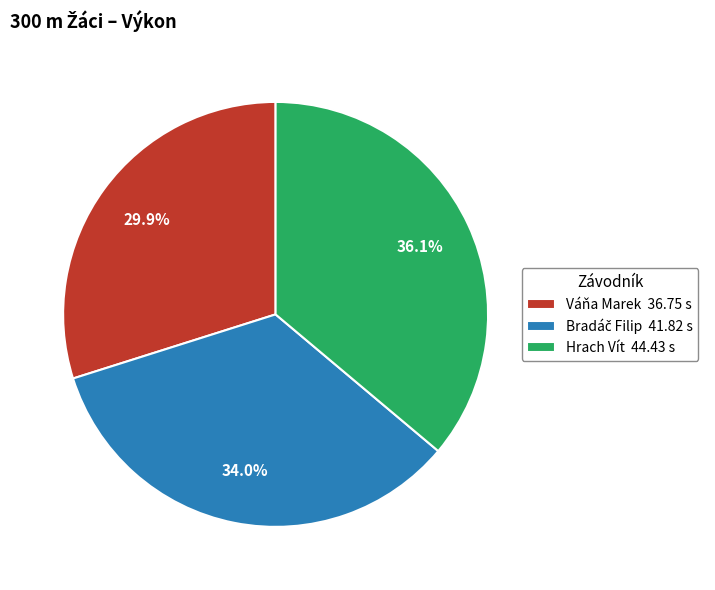

What percentage is the Váňa Marek slice, to the nearest percent?

30%